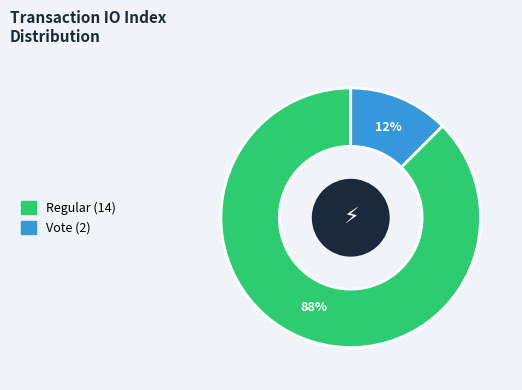

To the nearest percent, what is the average slice percentage?

50%